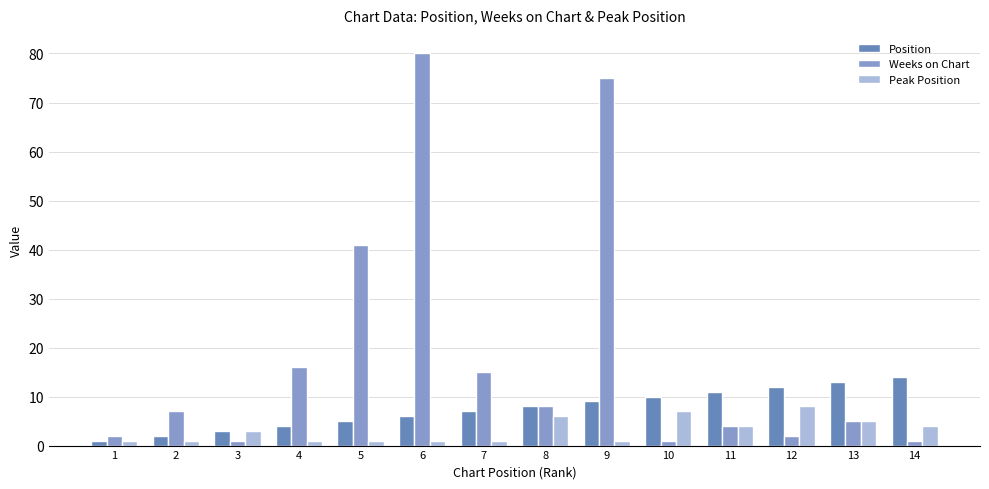

Which series has the widest spread of values?

Weeks on Chart